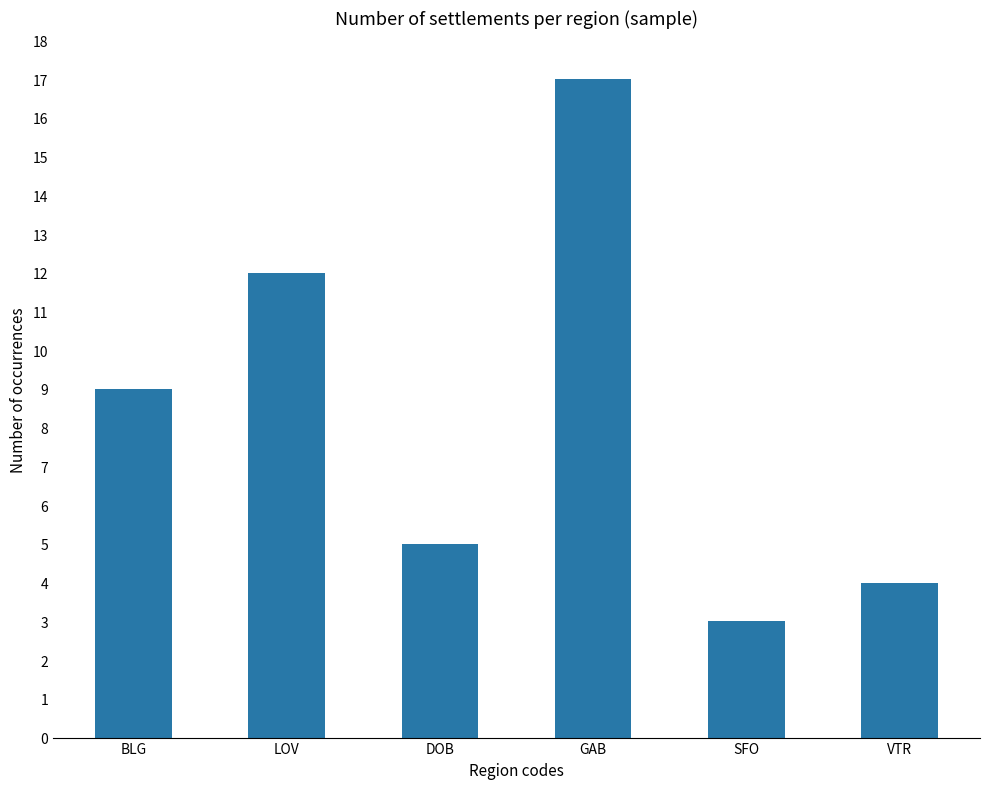

Where is the data nearest to the value 10?

BLG